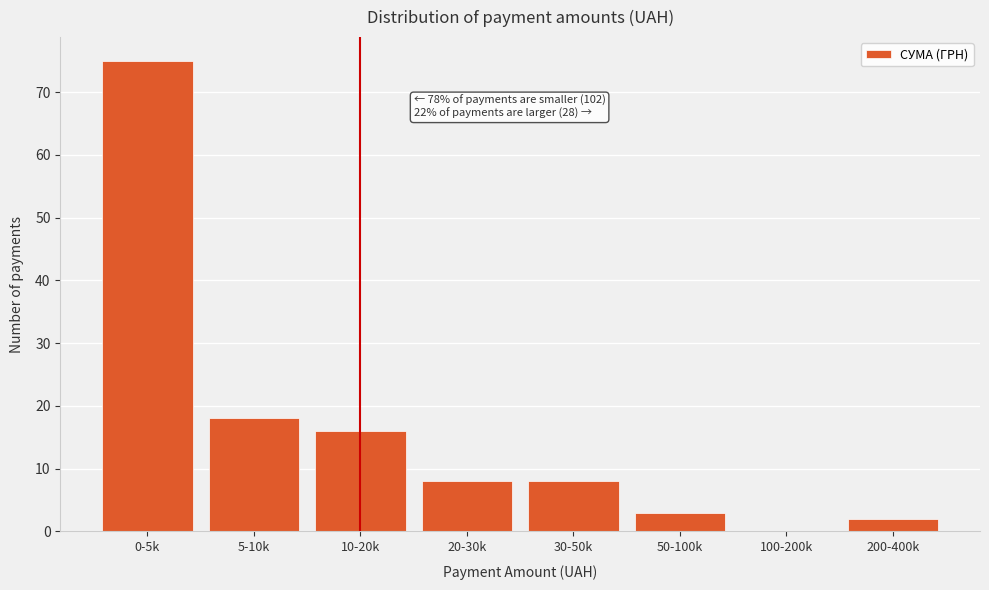

Reading left to right, what are all the values shown in this chart?

0-5k=75	5-10k=18	10-20k=16	20-30k=8	30-50k=8	50-100k=3	100-200k=0	200-400k=2